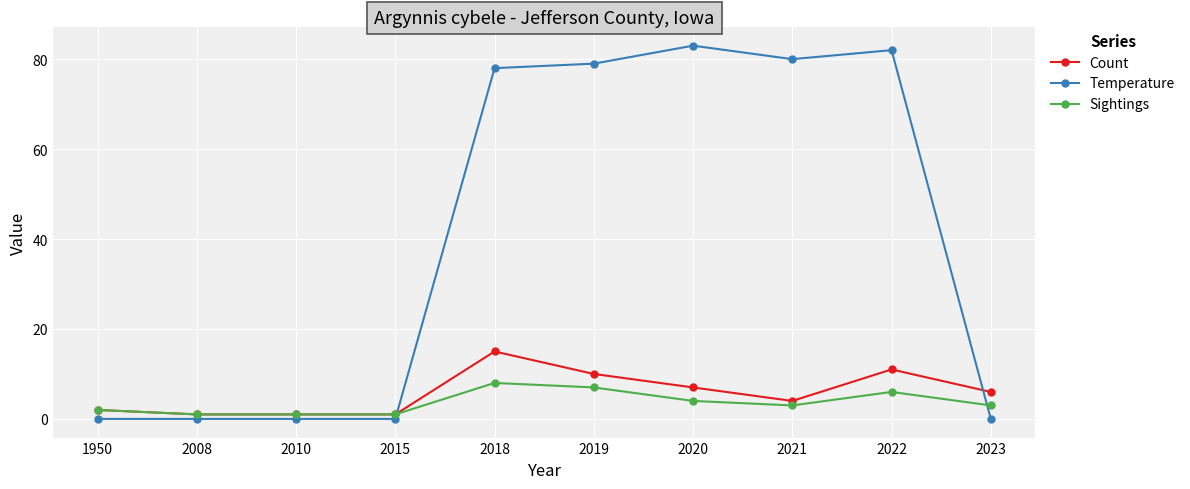

Which series has the largest total across all categories?

Temperature